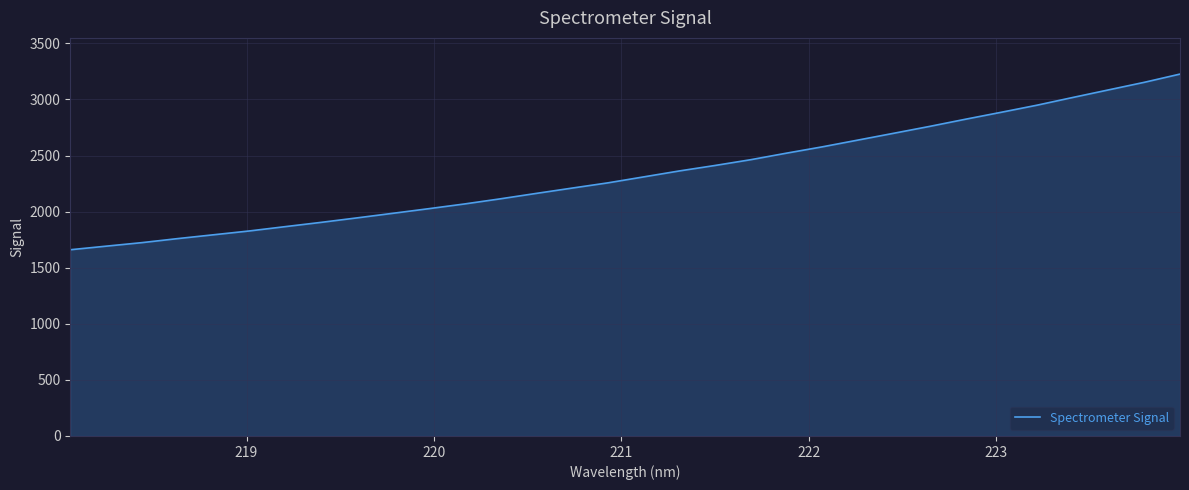

What is the maximum value shown in the chart?

3226.0